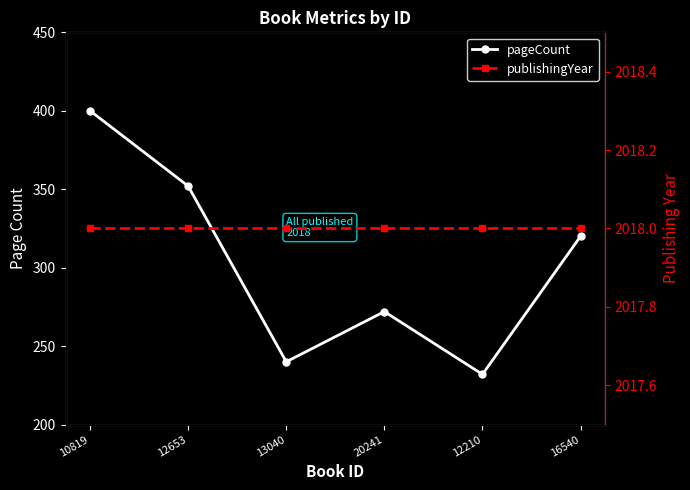

The value of publishingYear at 20241 is 2914. True or false?

False